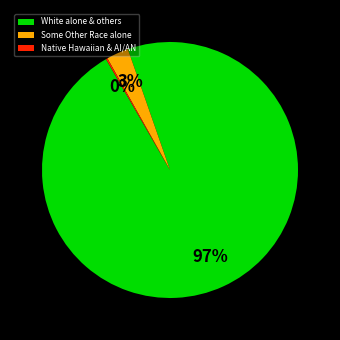

Which category has the biggest portion of the pie?

White alone & others